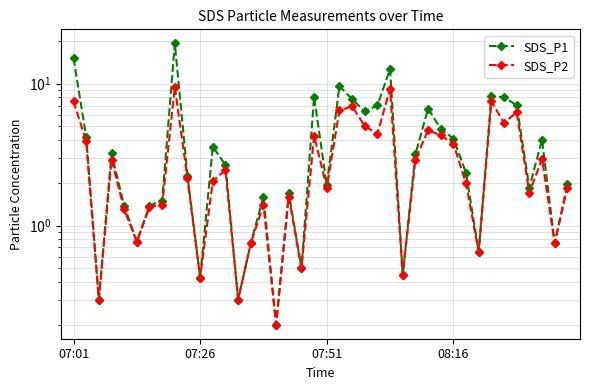

True or false: SDS_P1 and SDS_P2 cross at least once.

False